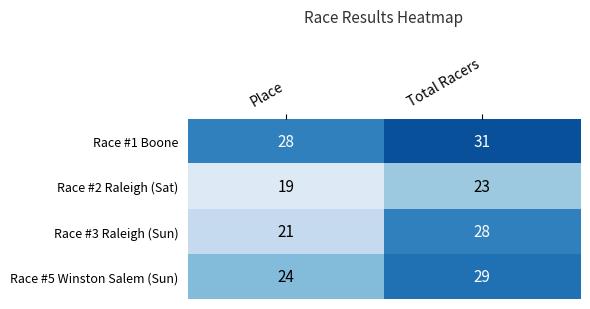

What is the spread (max minus min) of values at Place?

9